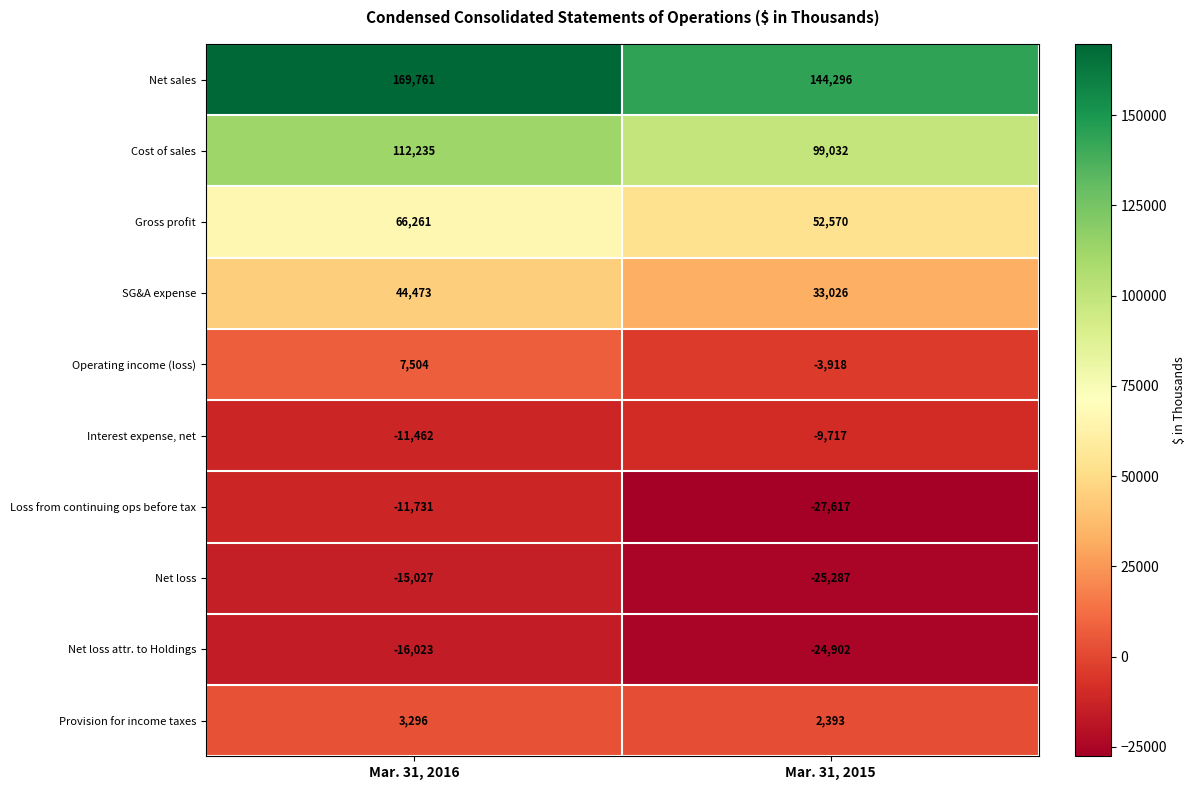

At how many categories does at least one series exceed 71273?

2